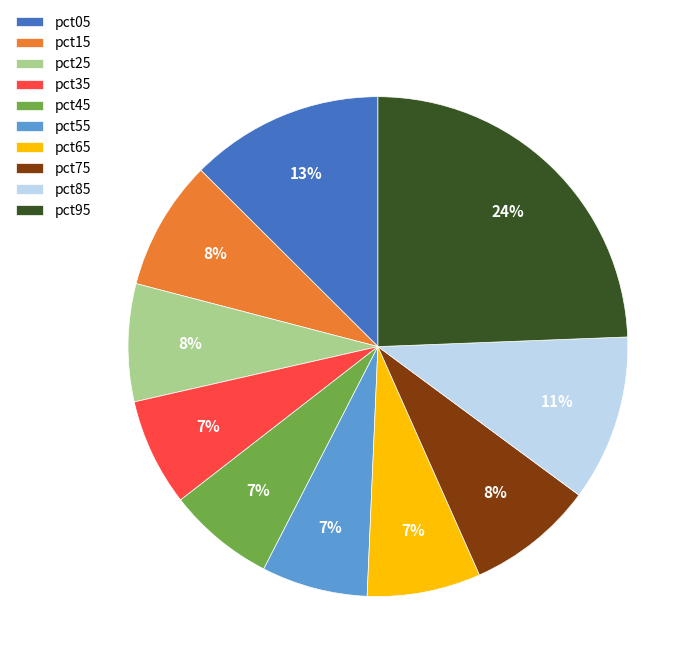

How many segments does this pie chart have?

10